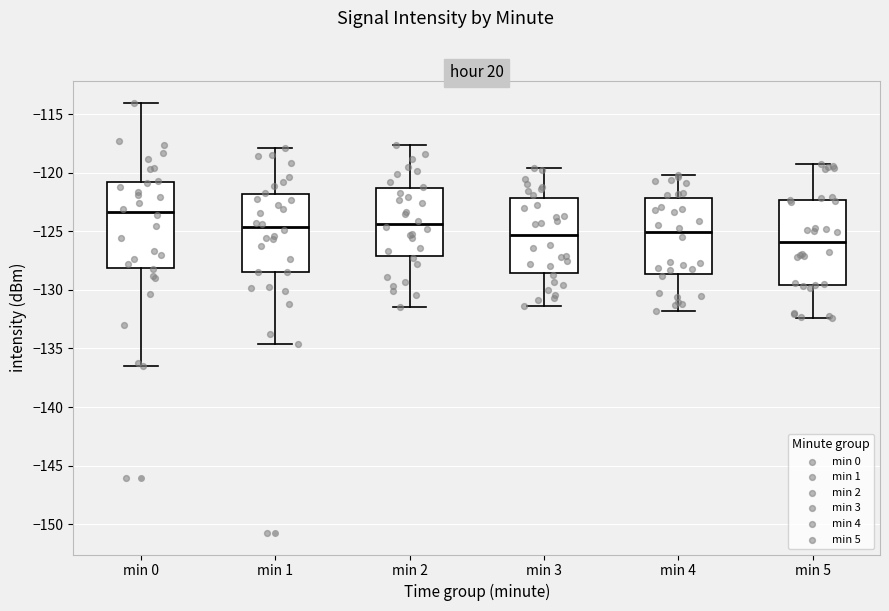

Where does the upper whisker of the box for min 0 end on the y-axis? The values are not printed on the chart, so give them approximately, as read against the axis.

-114.0